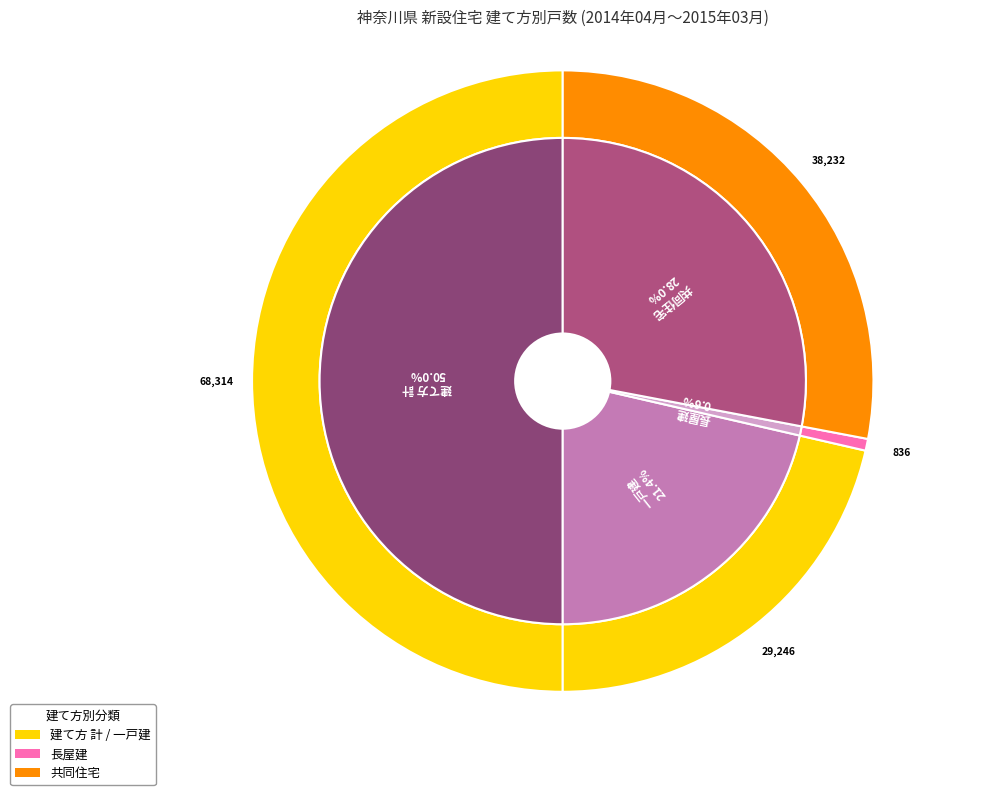

Which has a higher value, 建て方 計 or 一戸建?

建て方 計